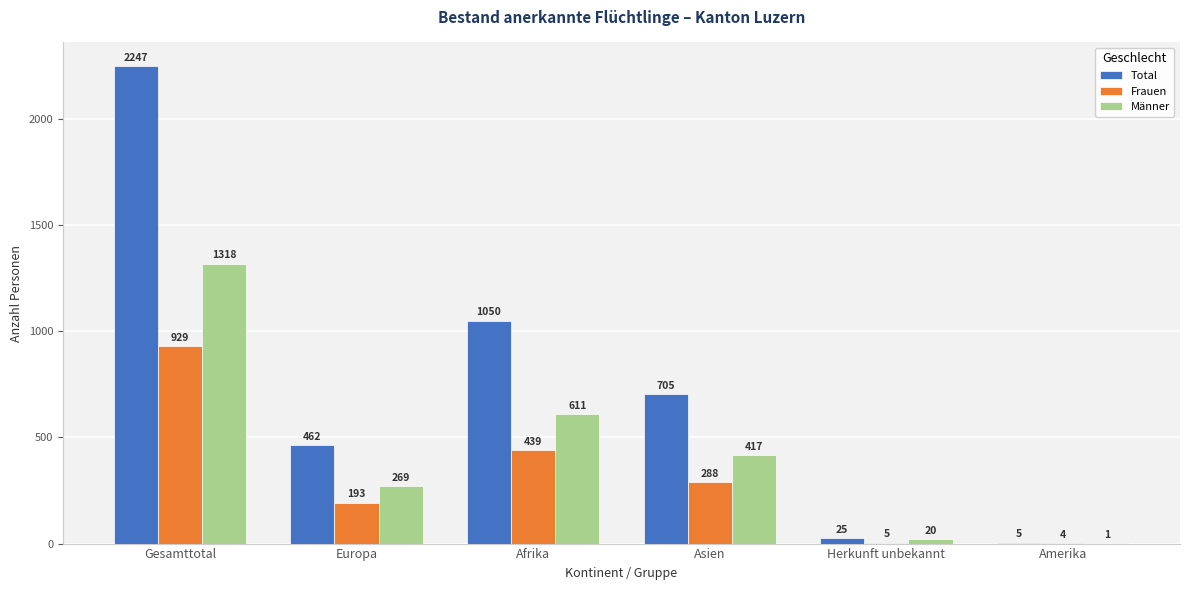

Reading left to right, transcribe all the data shown in this chart.

Total: Gesamttotal=2247	Europa=462	Afrika=1050	Asien=705	Herkunft unbekannt=25	Amerika=5
Frauen: Gesamttotal=929	Europa=193	Afrika=439	Asien=288	Herkunft unbekannt=5	Amerika=4
Männer: Gesamttotal=1318	Europa=269	Afrika=611	Asien=417	Herkunft unbekannt=20	Amerika=1